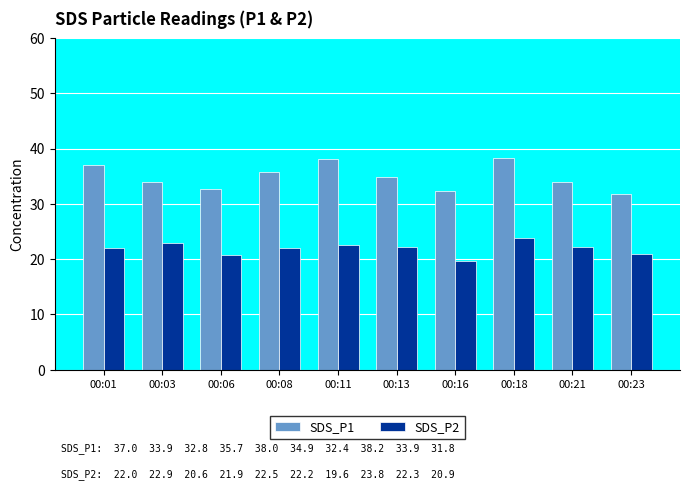

At which label does SDS_P2 reach its peak?

00:18